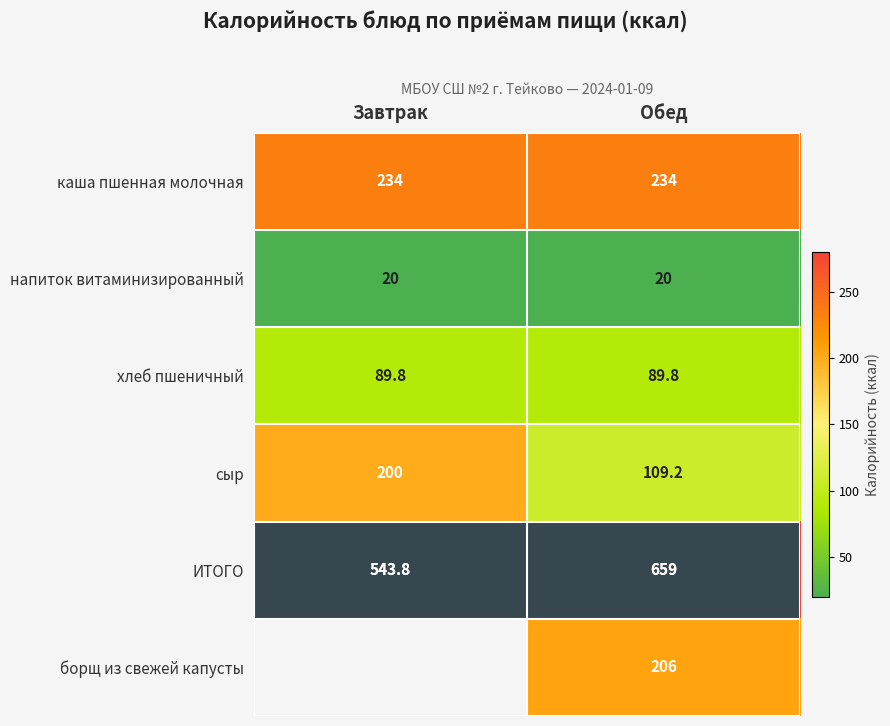

Which has a higher value, Обед or Завтрак?

Обед